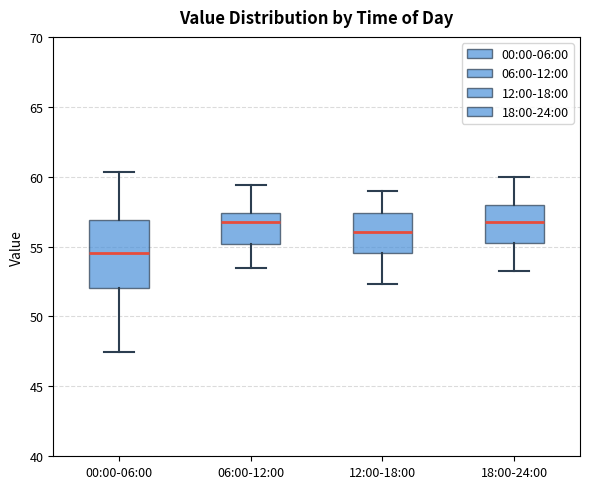

Comparing the boxes themselves (not the whiskers), which one is the tallest?

00:00-06:00